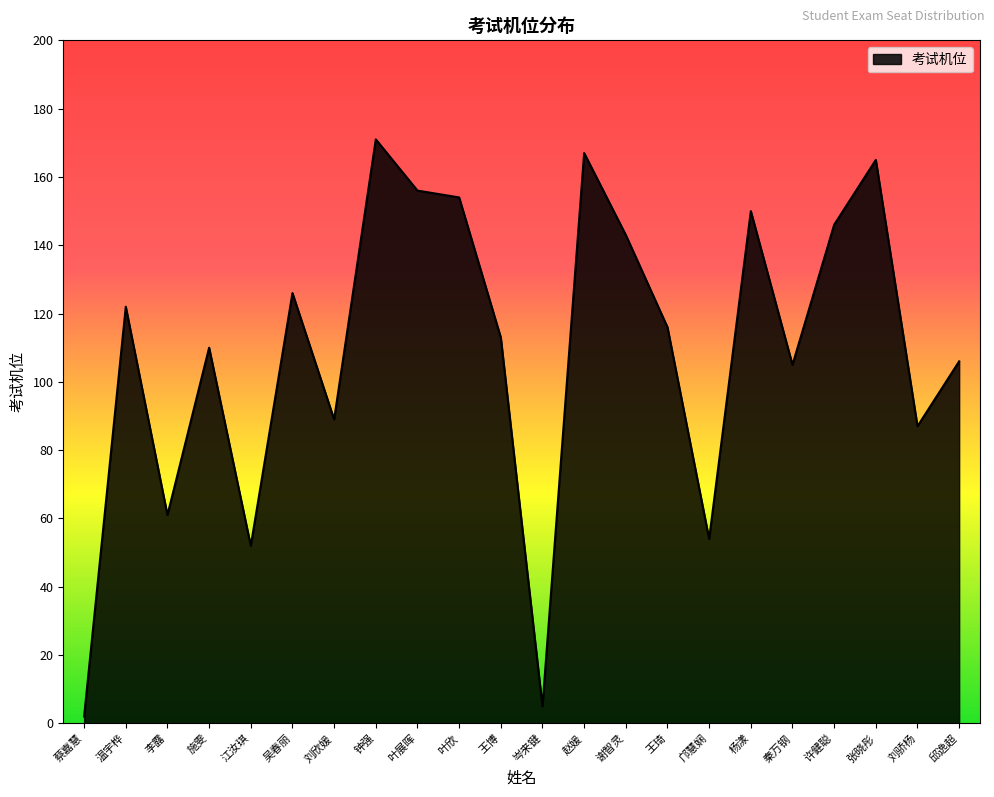

True or false: the data shows 89 at 刘欣媛.

True